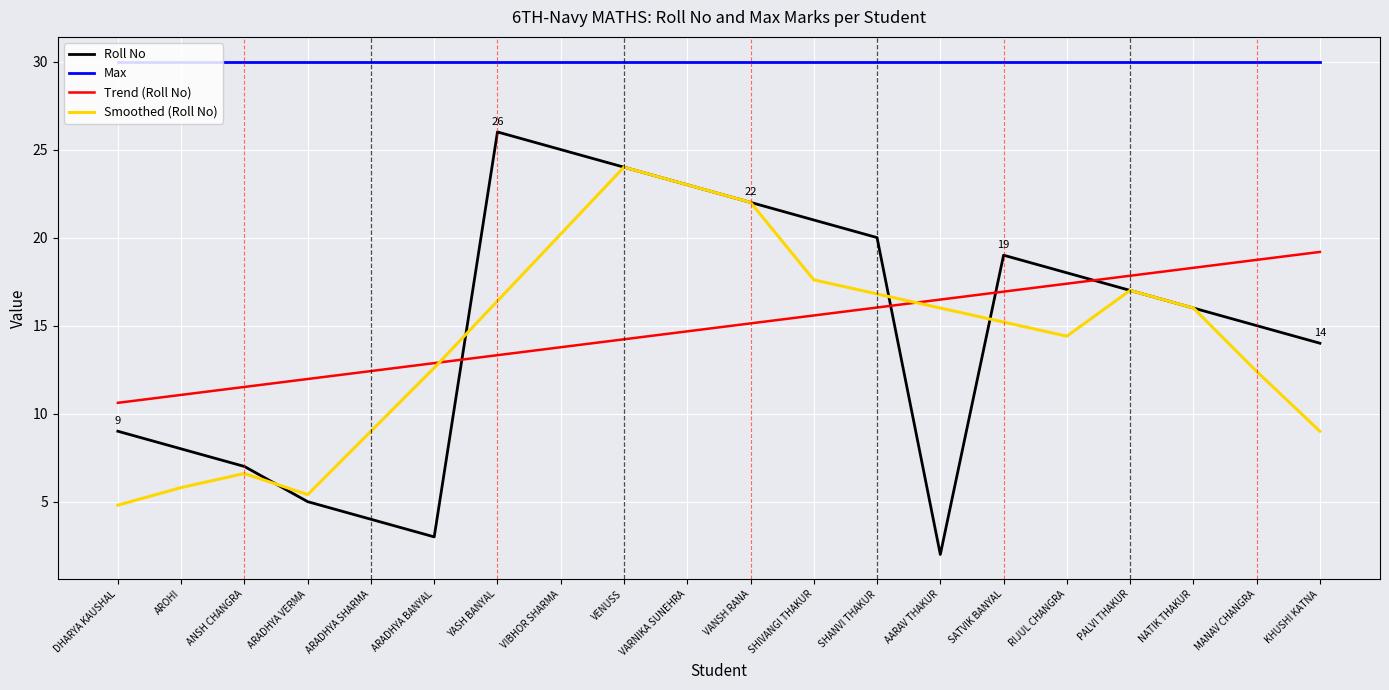

What is the approximate value of Trend (Roll No) at MANAV CHANGRA?

18.7